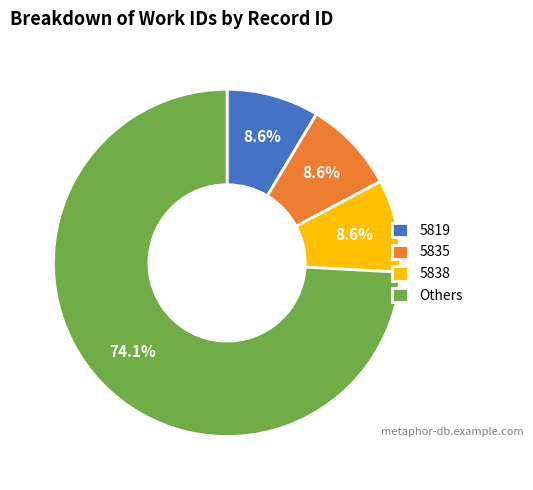

What is the largest slice in the pie chart?

Others